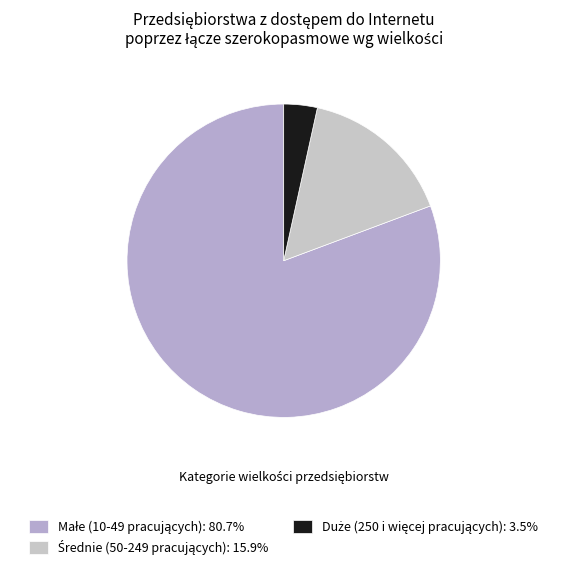

How many segments does this pie chart have?

3